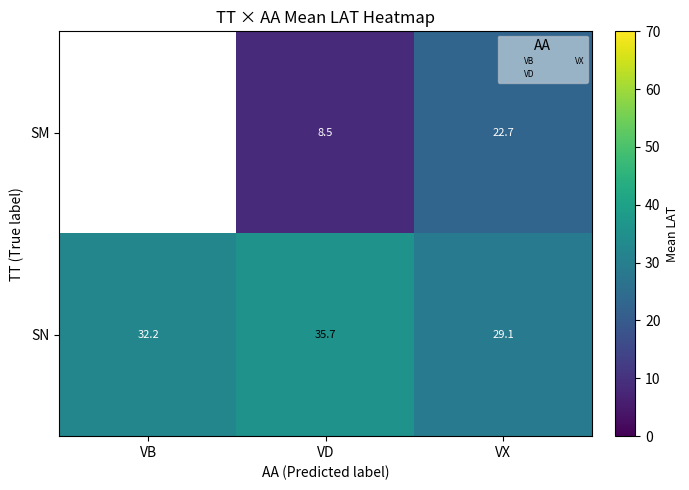

What is the total value across all series at VX?

51.8